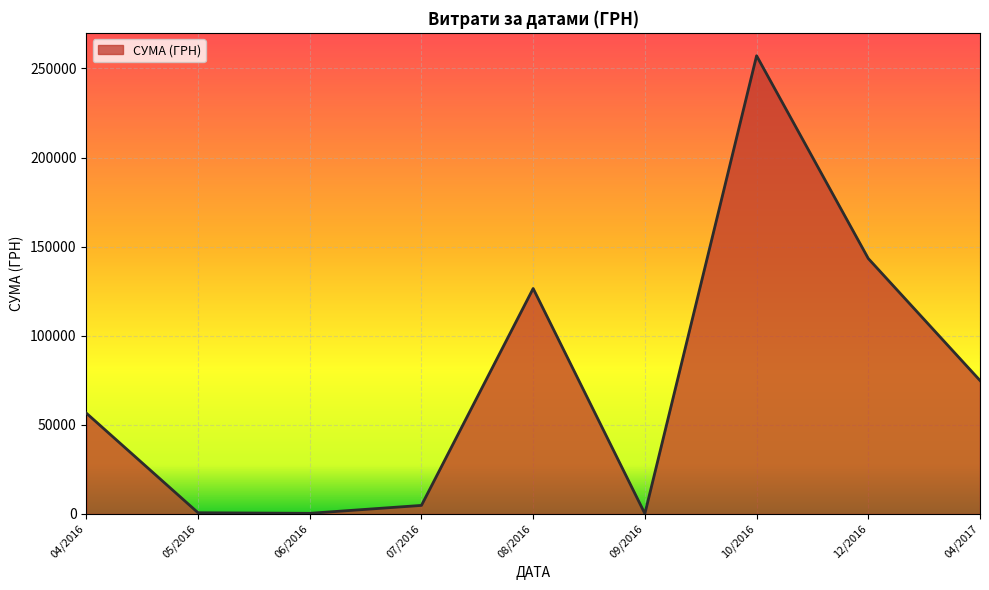

What is the smallest value displayed?

169.0